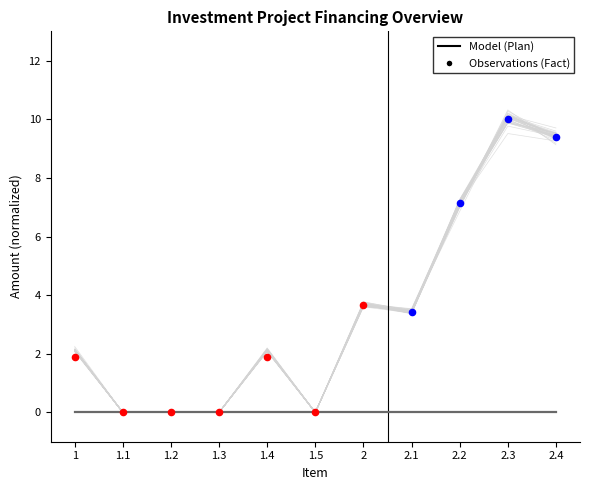

At how many categories does at least one series exceed 3?

5